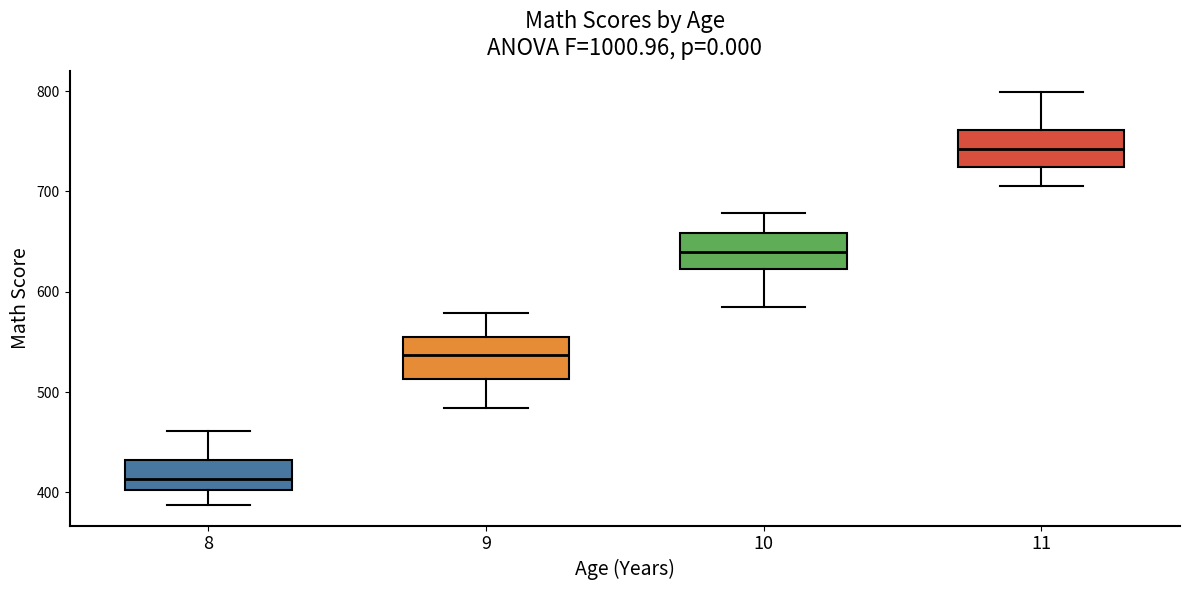

Reading left to right, read every box against the y-axis: the position of its median line, the range the box covers, and the ends of its whiskers. The values are not printed on the chart, so give them approximately, as read against the axis.

8: median 410, box 400 to 430, whiskers 390 to 460
9: median 540, box 510 to 550, whiskers 480 to 580
10: median 640, box 620 to 660, whiskers 580 to 680
11: median 740, box 720 to 760, whiskers 710 to 800